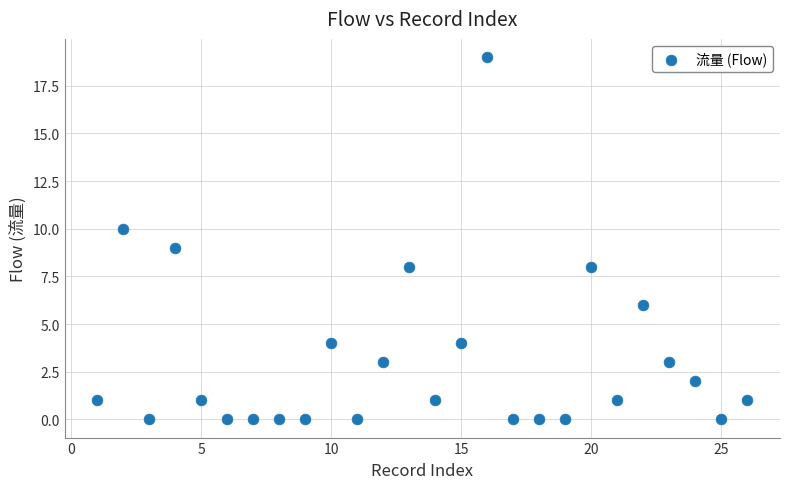

What is the range of X values (max minus min)?

25